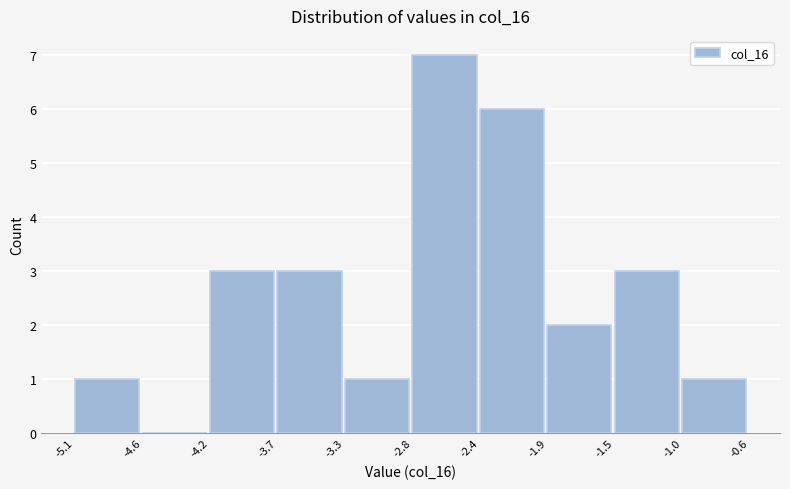

Reading left to right, what are all the values shown in this chart?

-5.1=1	-4.6=0	-4.2=3	-3.7=3	-3.3=1	-2.8=7	-2.4=6	-1.9=2	-1.5=3	-1.0=1